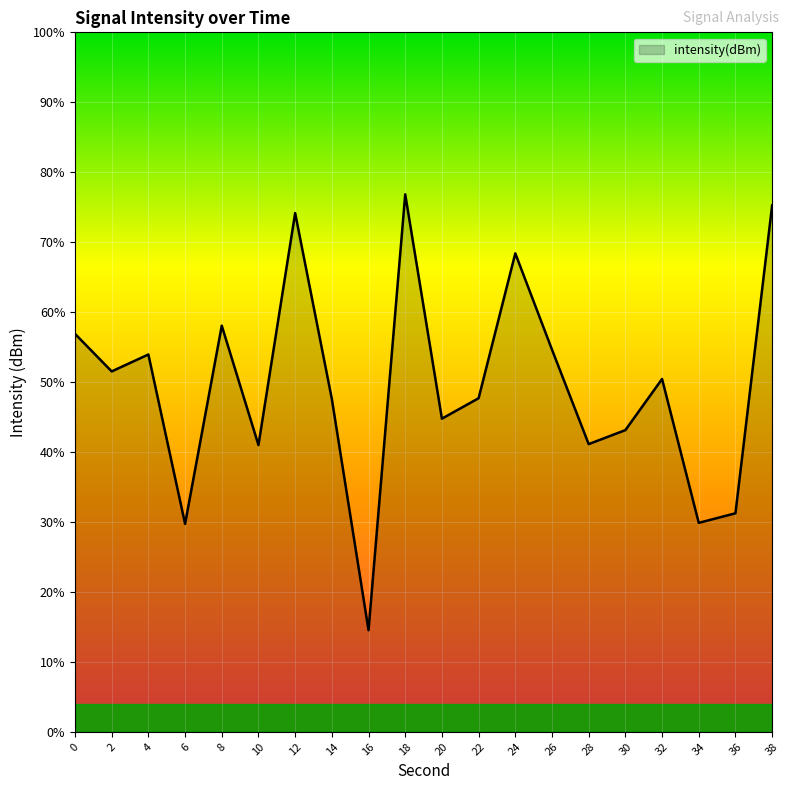

Between 20 and 24, which is larger?

24